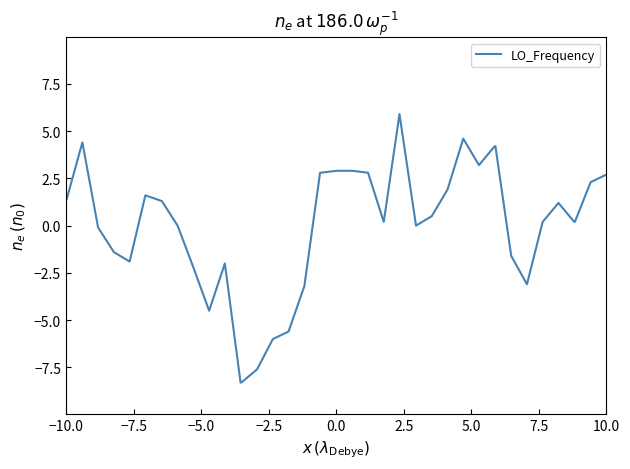

What is the difference between the maximum and minimum values?

14.2